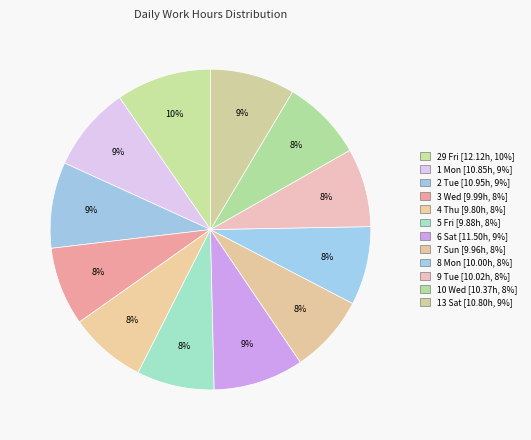

How many segments does this pie chart have?

12